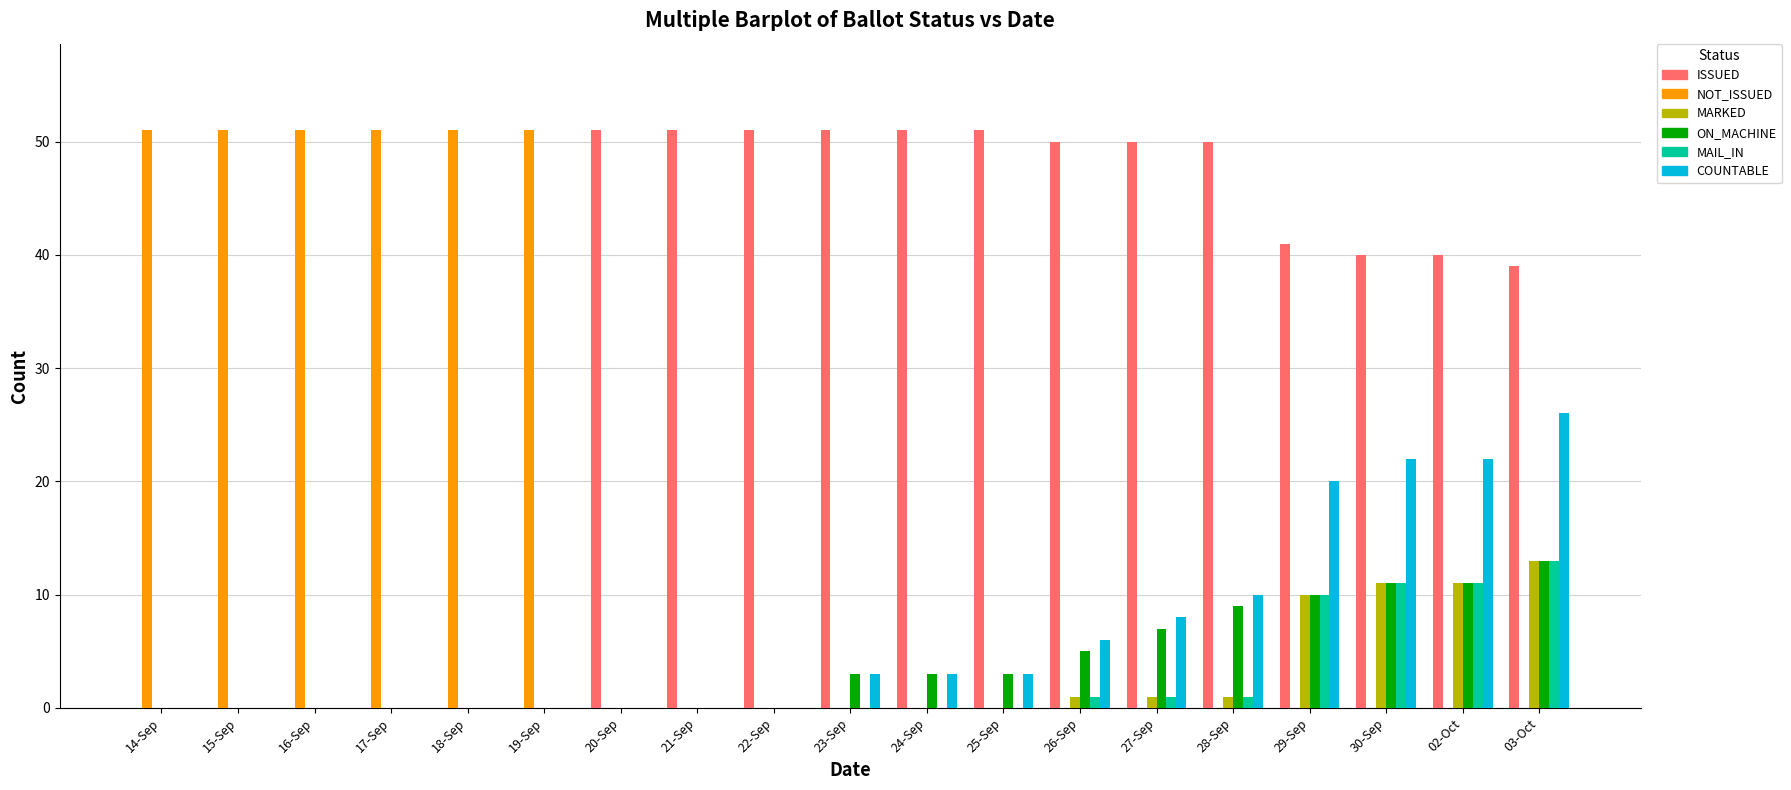

At which category is the sum across all series the highest?

03-Oct